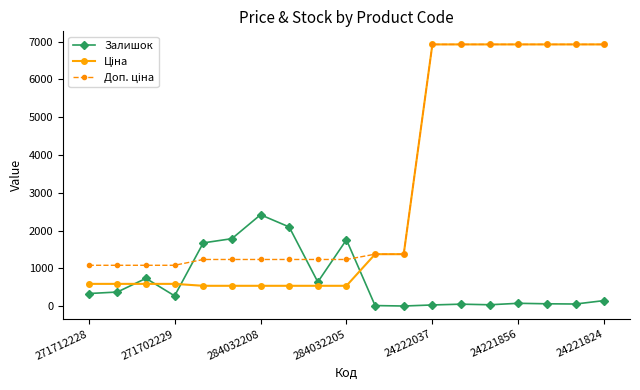

True or false: Залишок has more than 2 points higher than both neighbors.

True